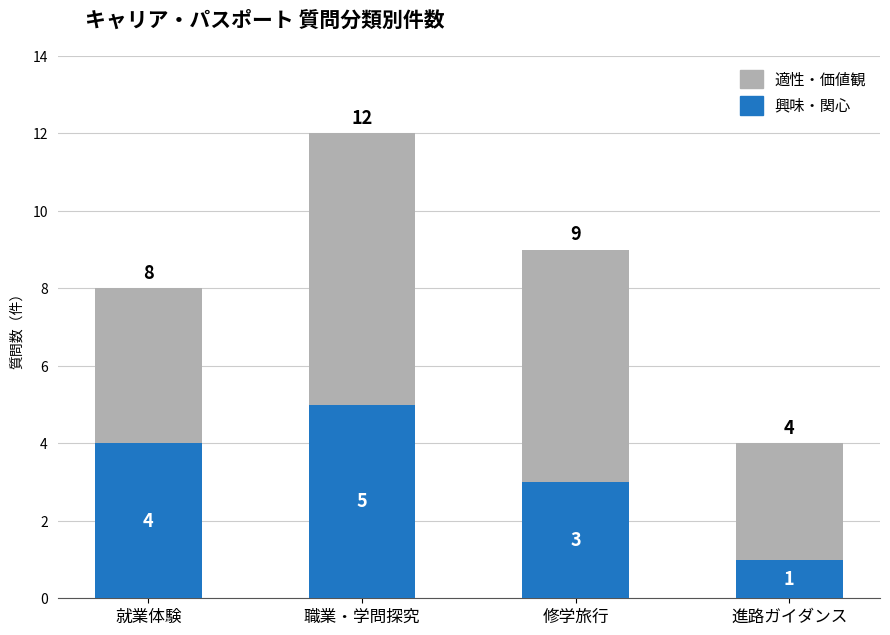

Reading left to right, list the values for the 興味・関心 series.

4	5	3	1